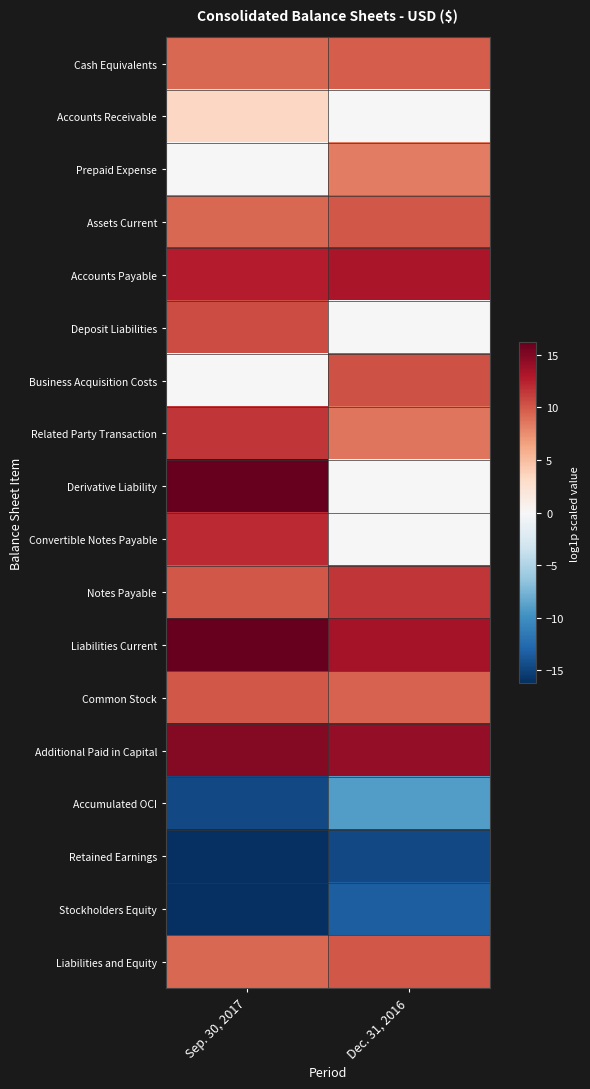

What is the total value across all series at Sep. 30, 2017?

98.1